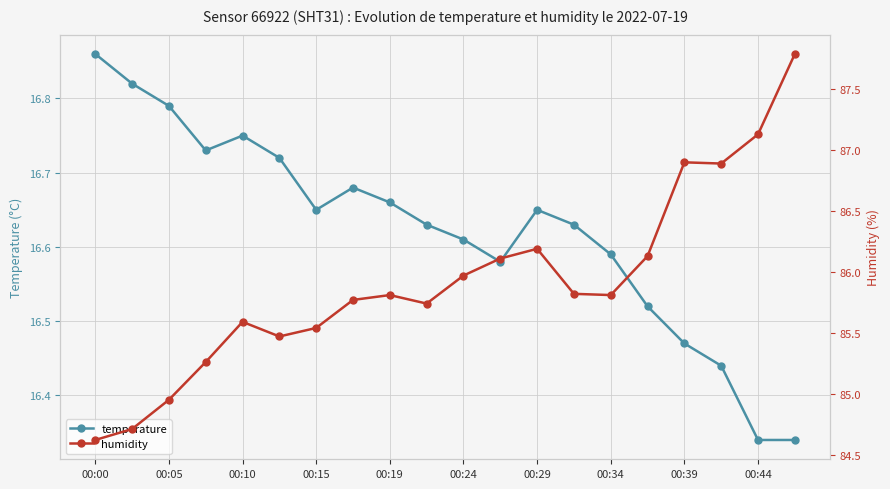

How many interior local peaks does the temperature series have?

3